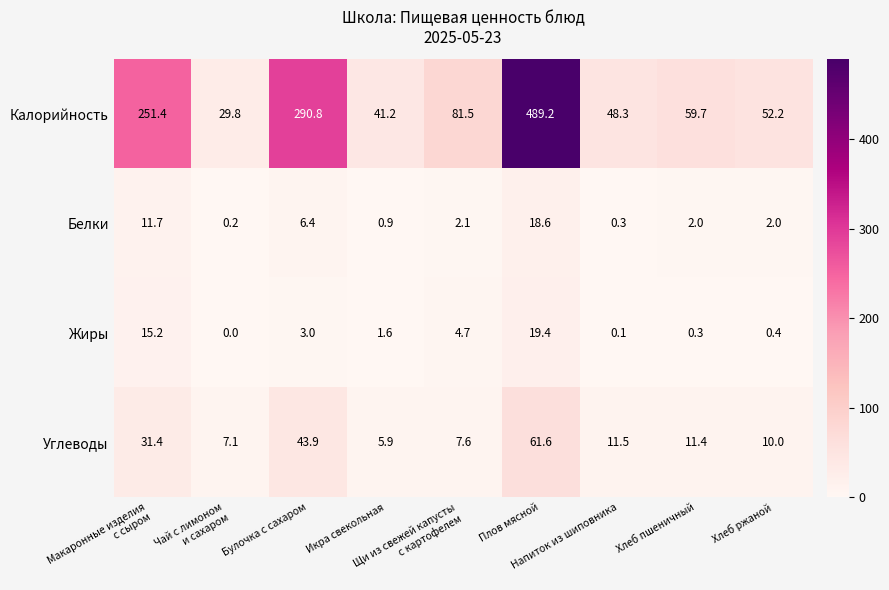

What is the difference between the maximum and minimum values in the Белки series?

18.4